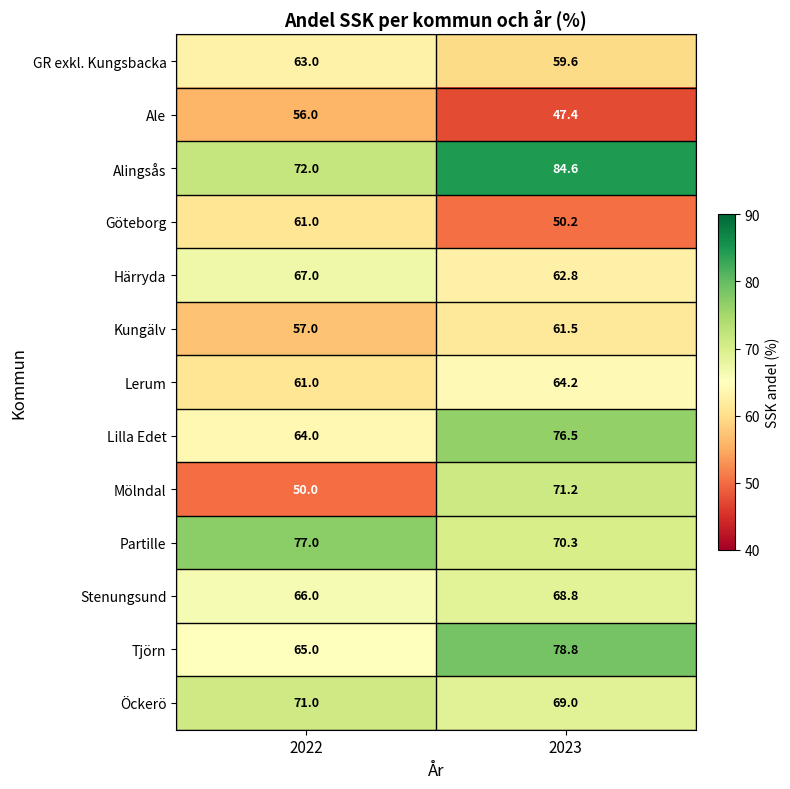

What is the spread (max minus min) of values at 2023?

37.2